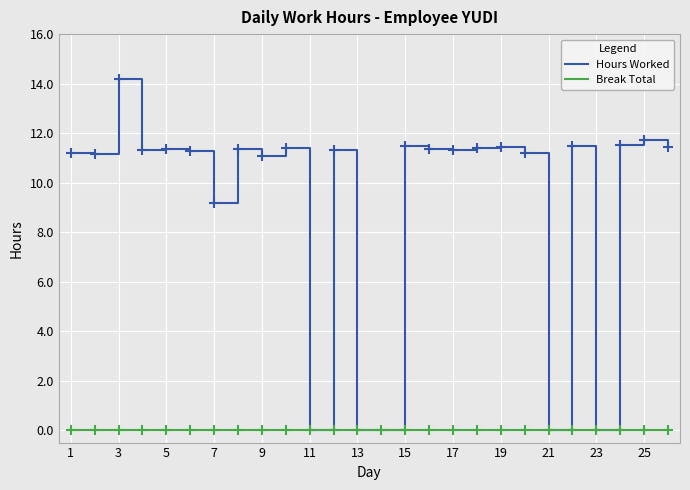

Which series has the largest range (max minus min)?

Hours Worked